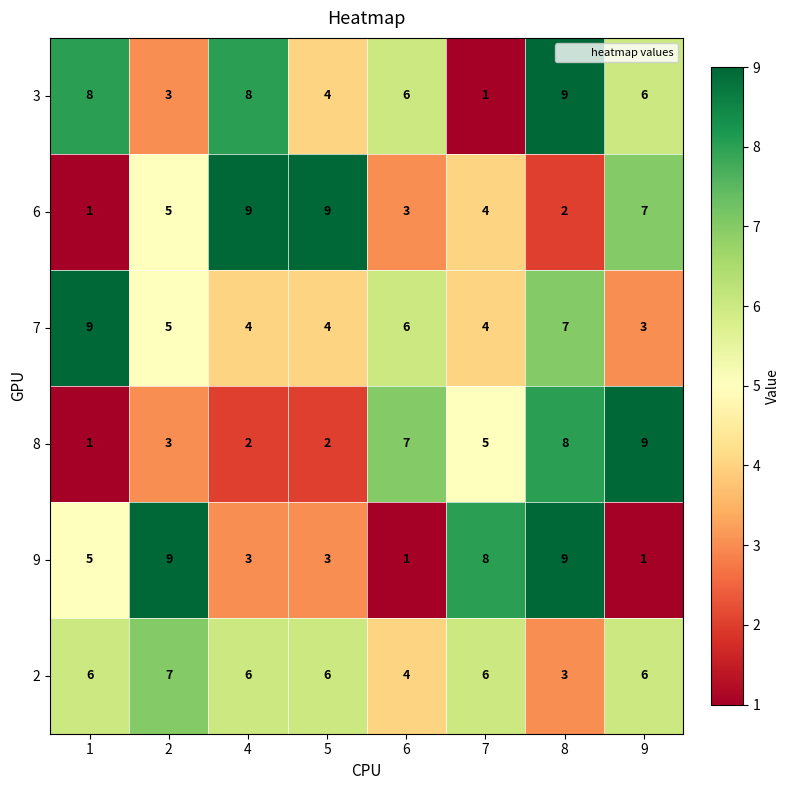

What is the maximum value shown in the chart?

9